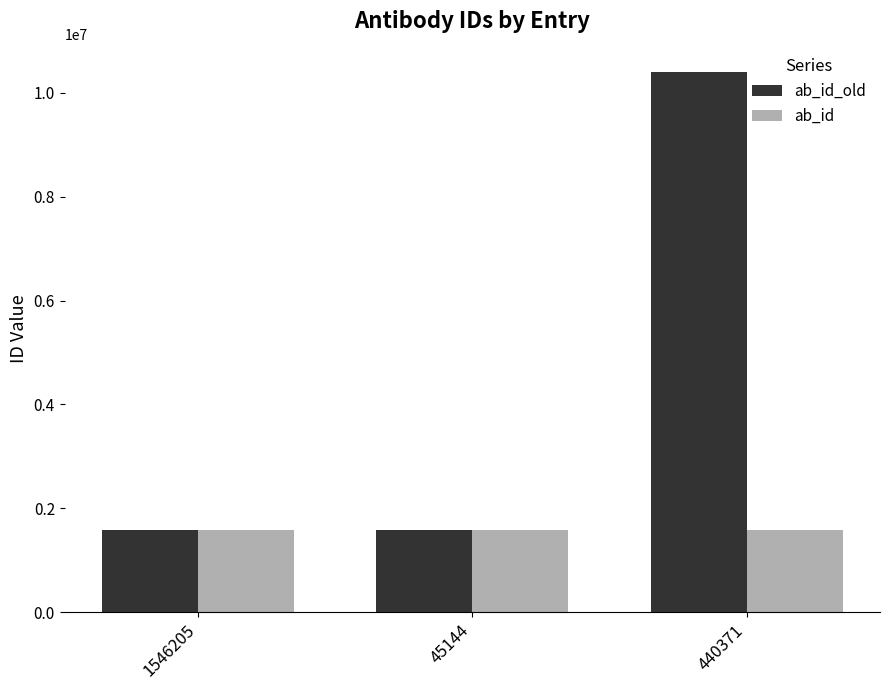

Count the number of data series in this chart.

2